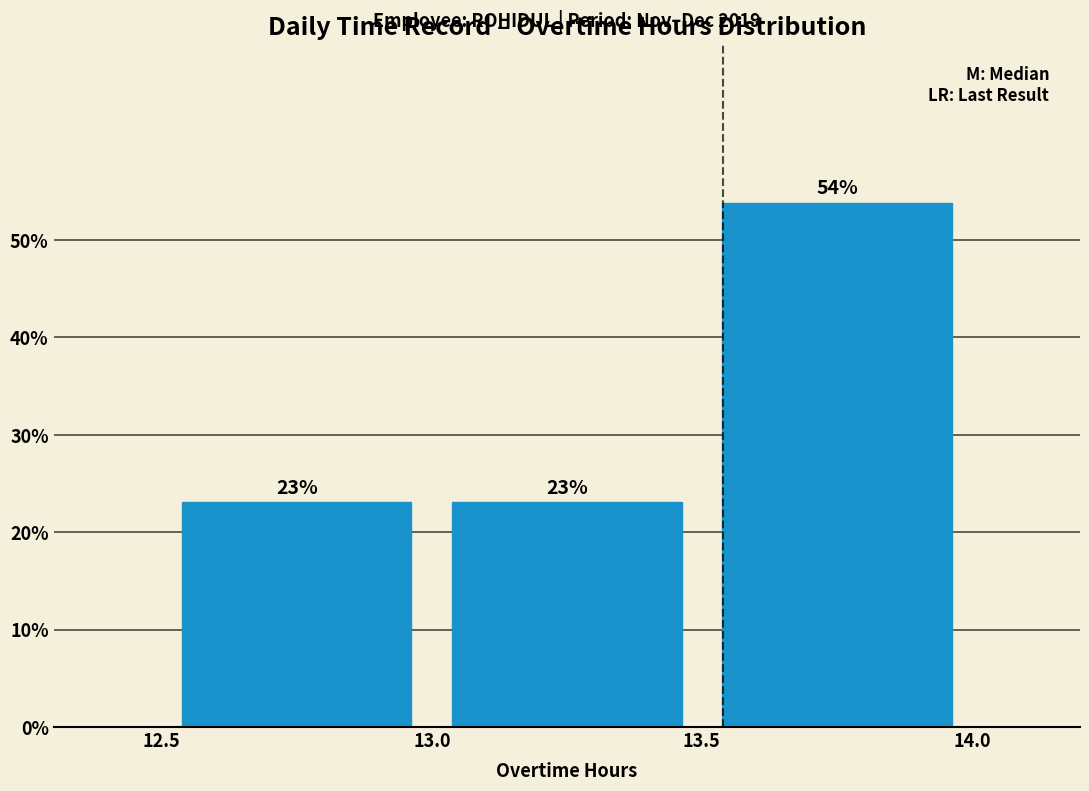

Reading left to right, transcribe this chart: for each bar, give the range it covers on the x-axis and its height.

12.5 to 13.0: 23
13.0 to 13.5: 23
13.5 to 14.0: 54